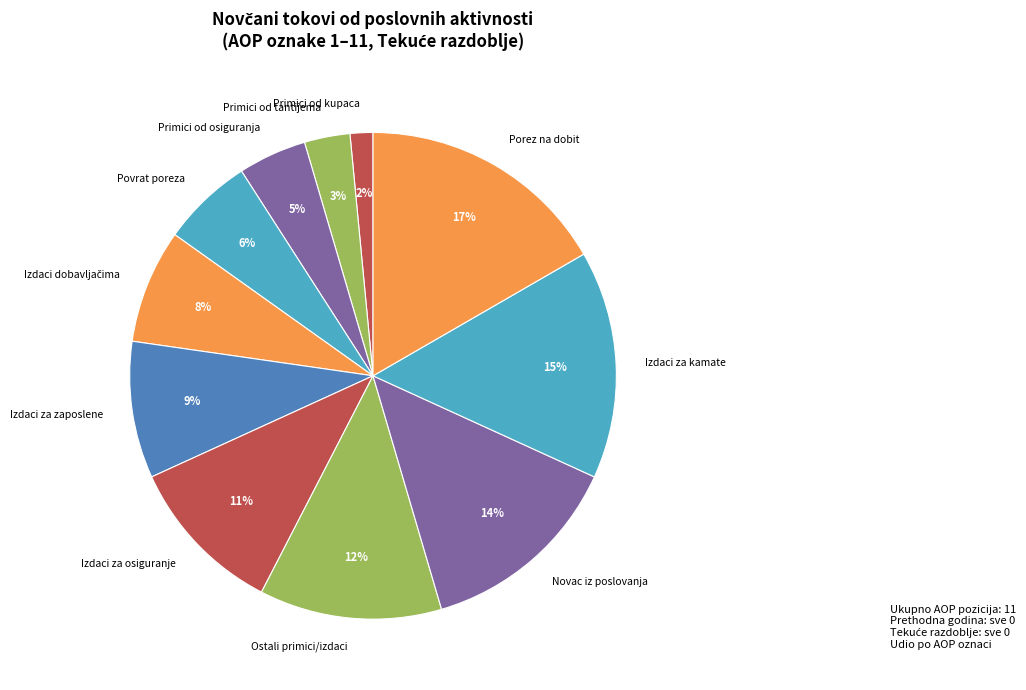

How many slices are in this pie chart?

11